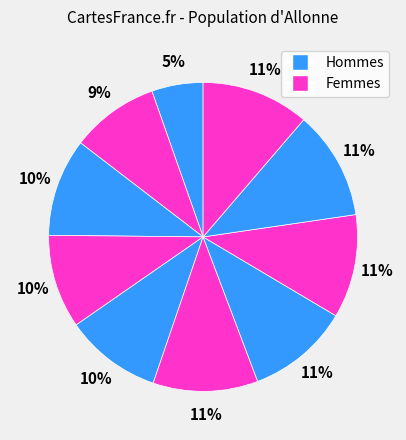

How many segments does this pie chart have?

10